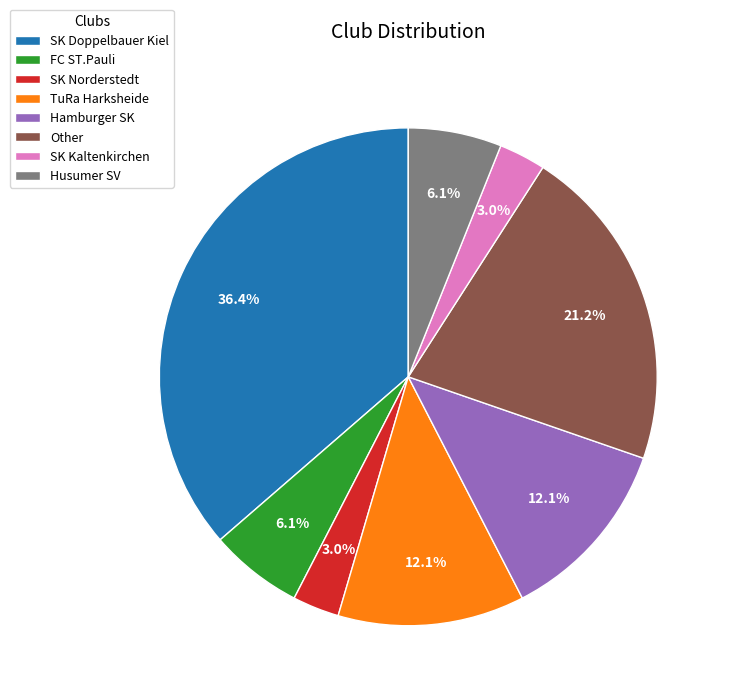

Count the number of slices in the pie.

8